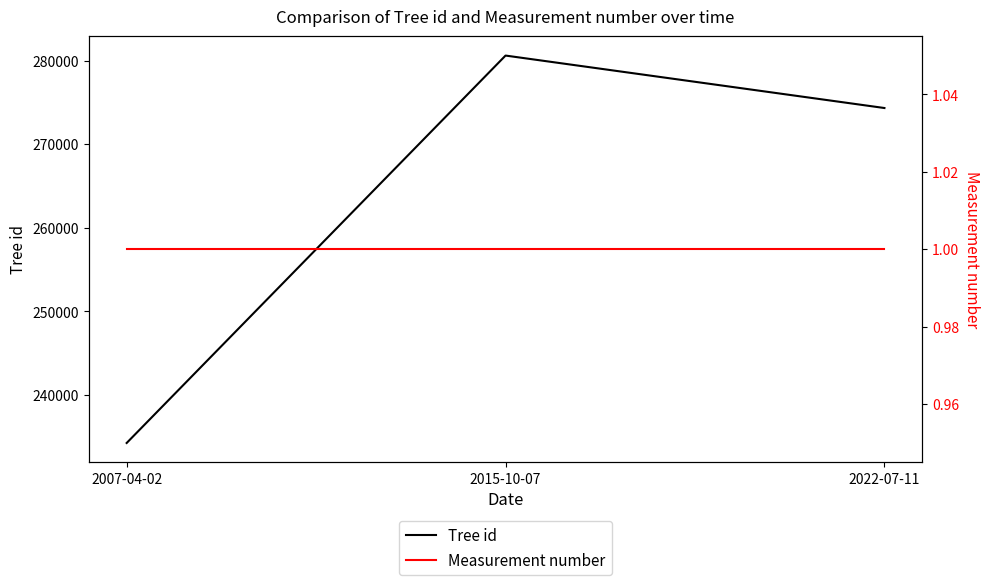

Is this an area chart (filled region under the line)?

No